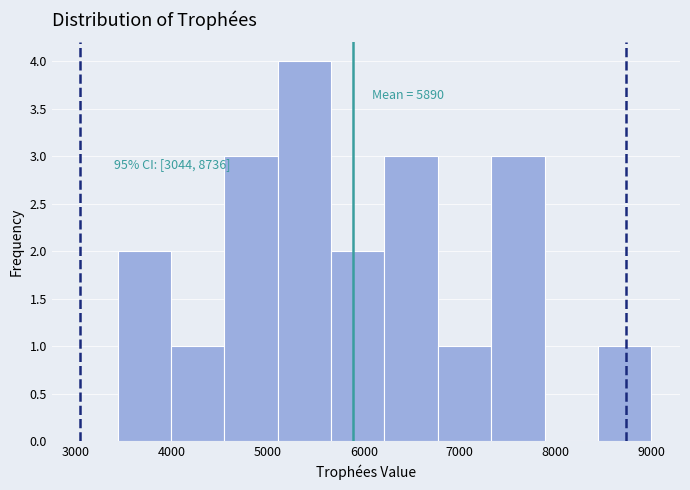

Which range on the x-axis has the tallest bar?

5100 to 5700